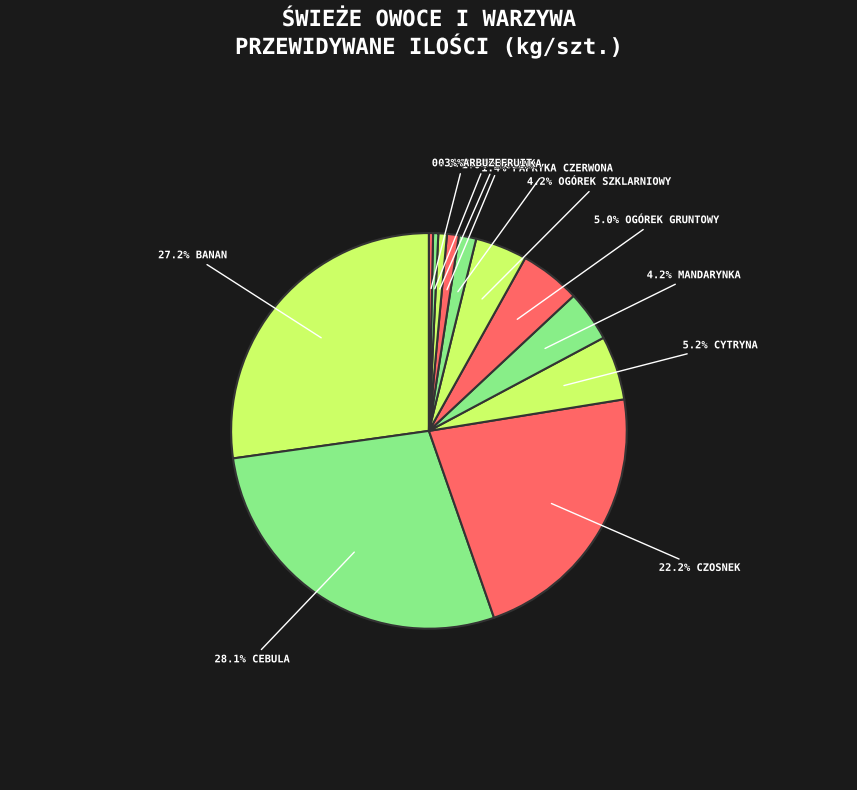

How many segments does this pie chart have?

12